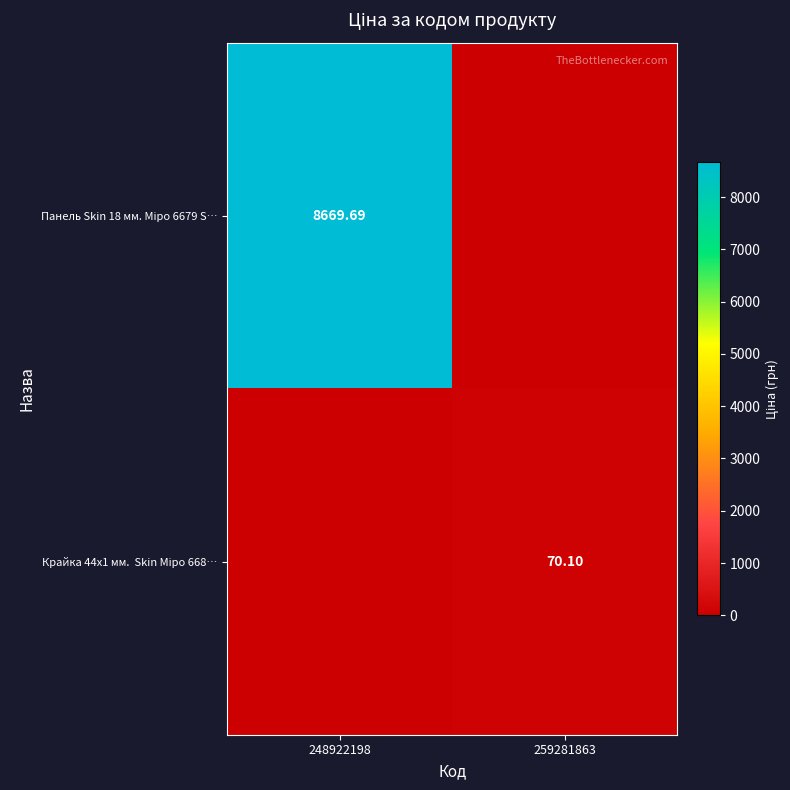

Which series has the largest total across all categories?

Панель Skin 18 мм. Міро 6679 S…